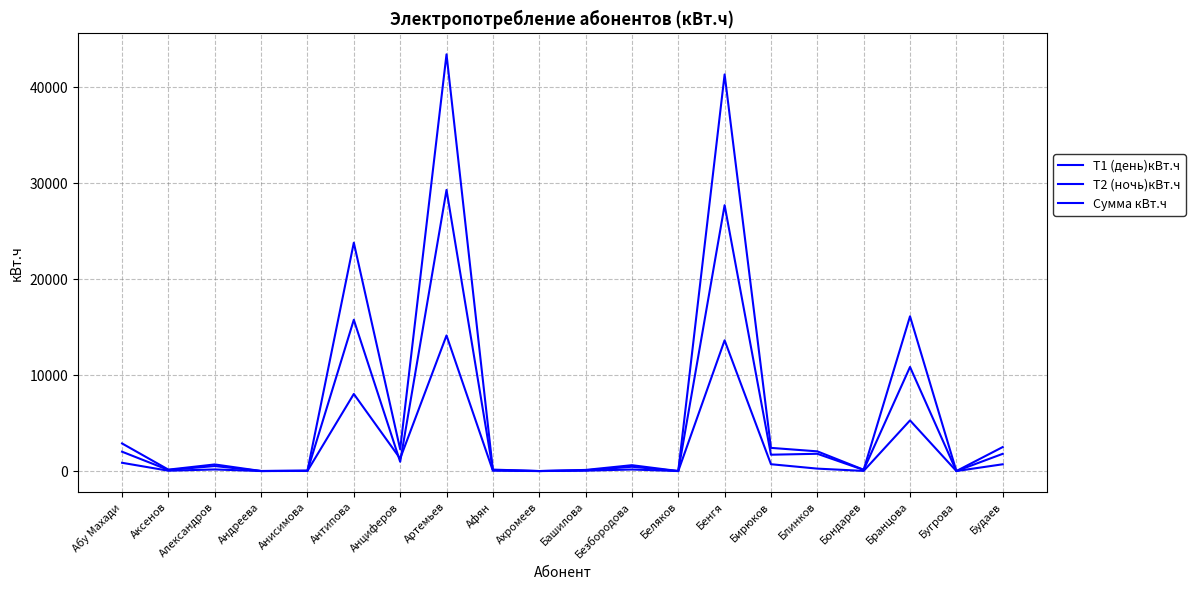

How many lines are shown in the chart?

3